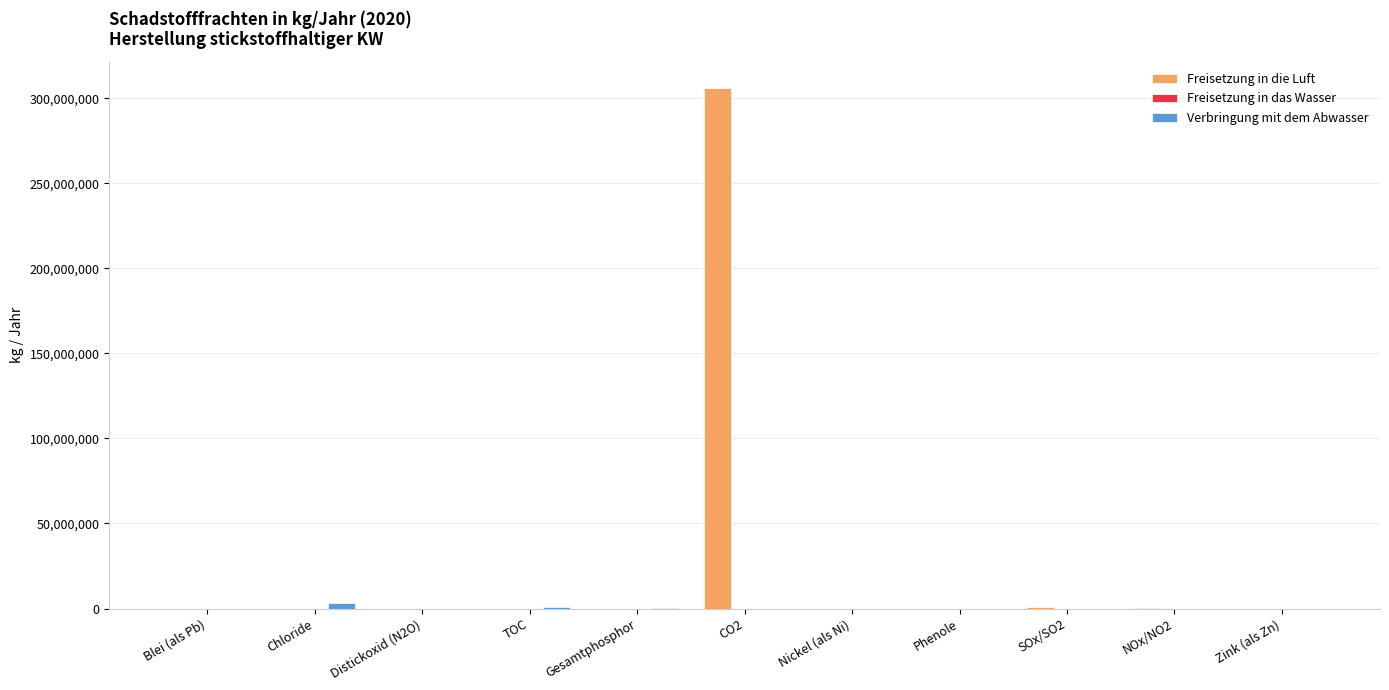

Which series has the largest total across all categories?

Freisetzung in die Luft